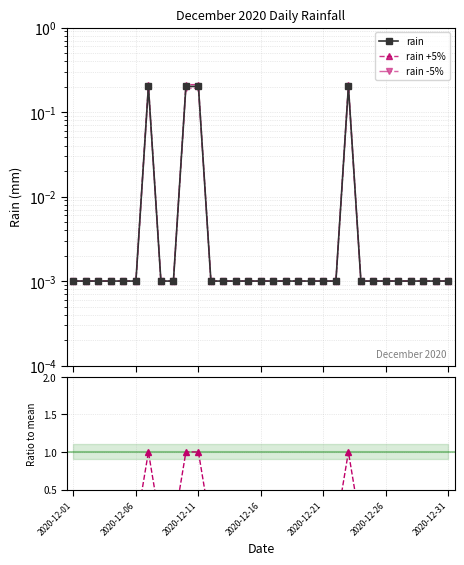

Which series changed the most between 19 and 25?

rain